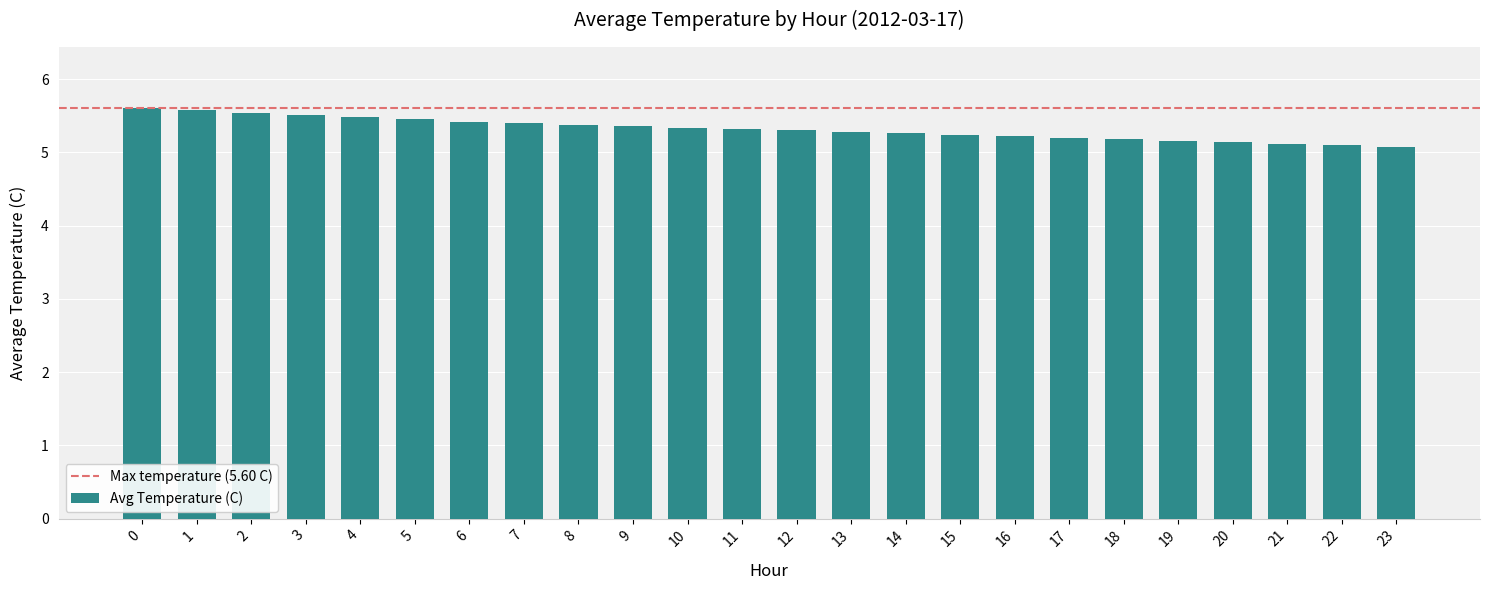

Between 23 and 8, which is larger?

8